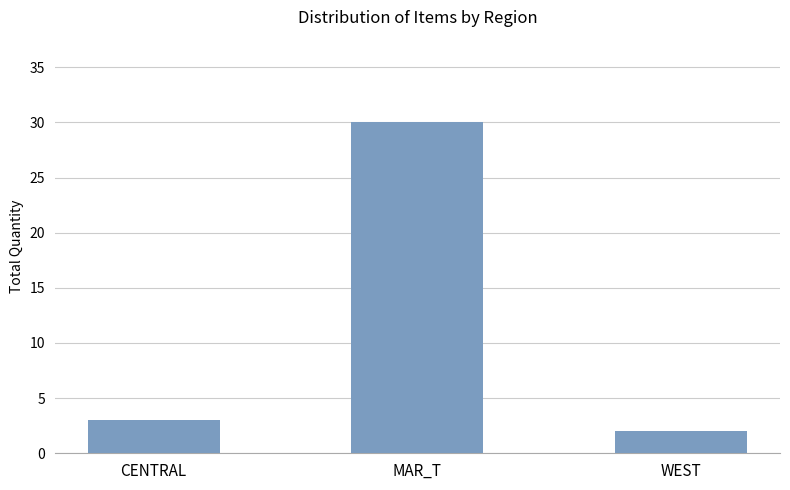

Rank the categories by value from lowest to highest.

WEST, CENTRAL, MAR_T